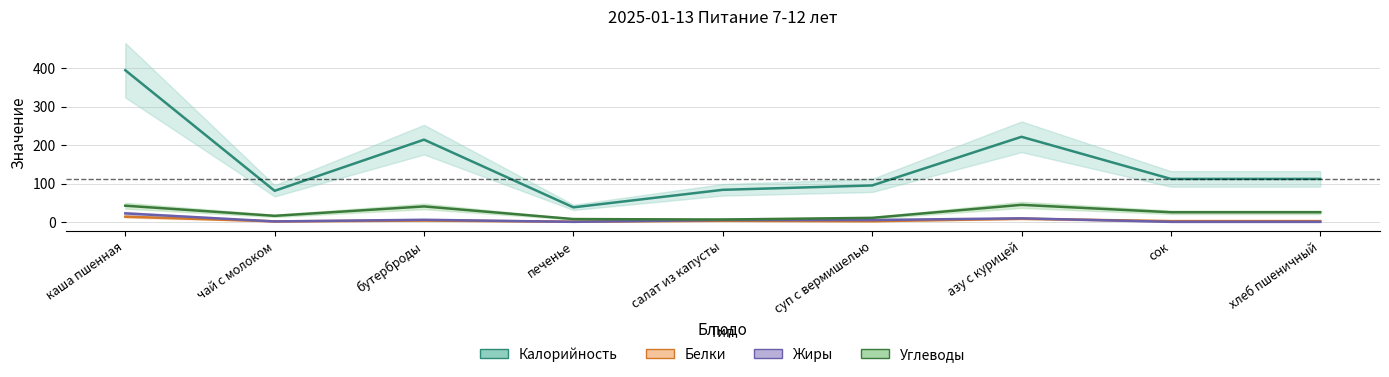

What position from the left is азу с курицей?

7